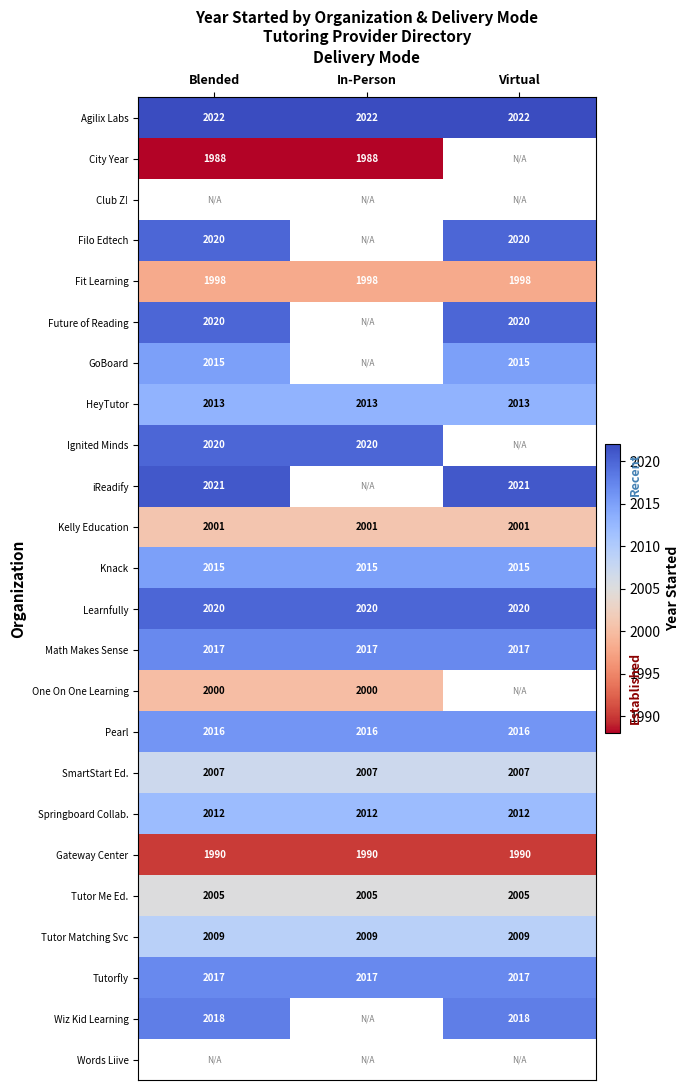

The value of Tutor Matching Svc at Virtual is 3005.3. True or false?

False